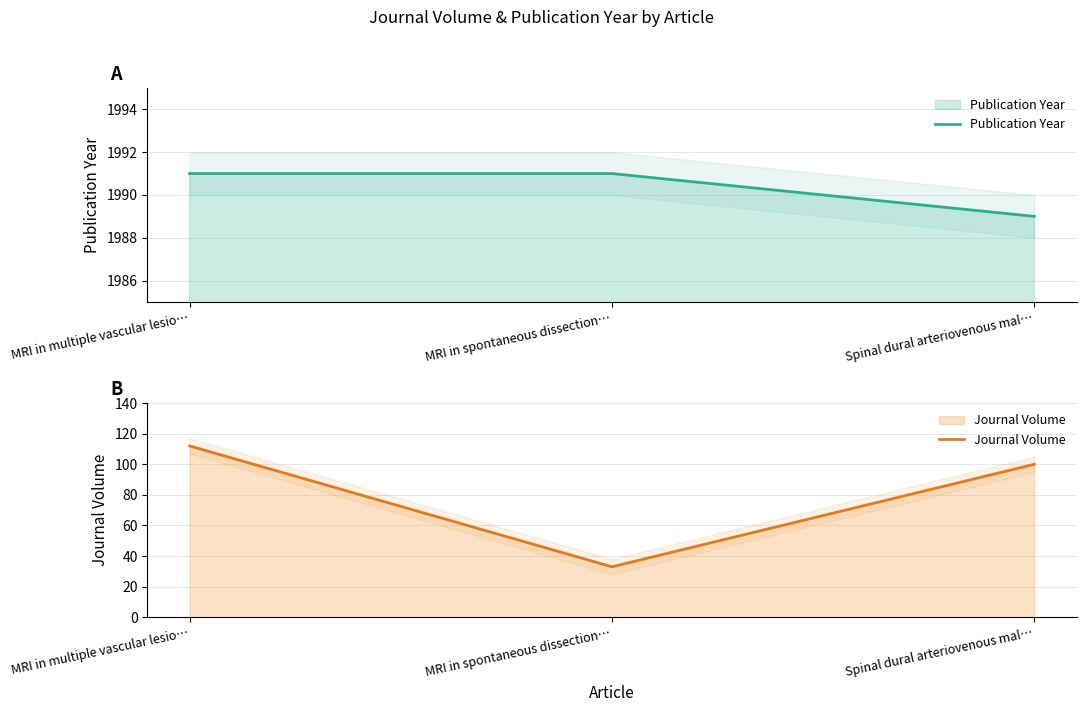

Reading left to right, list all the values displayed in this chart.

Publication Year: MRI in multiple vascular lesio…=1991	MRI in spontaneous dissection…=1991	Spinal dural arteriovenous mal…=1989
Journal Volume: MRI in multiple vascular lesio…=112	MRI in spontaneous dissection…=33	Spinal dural arteriovenous mal…=100